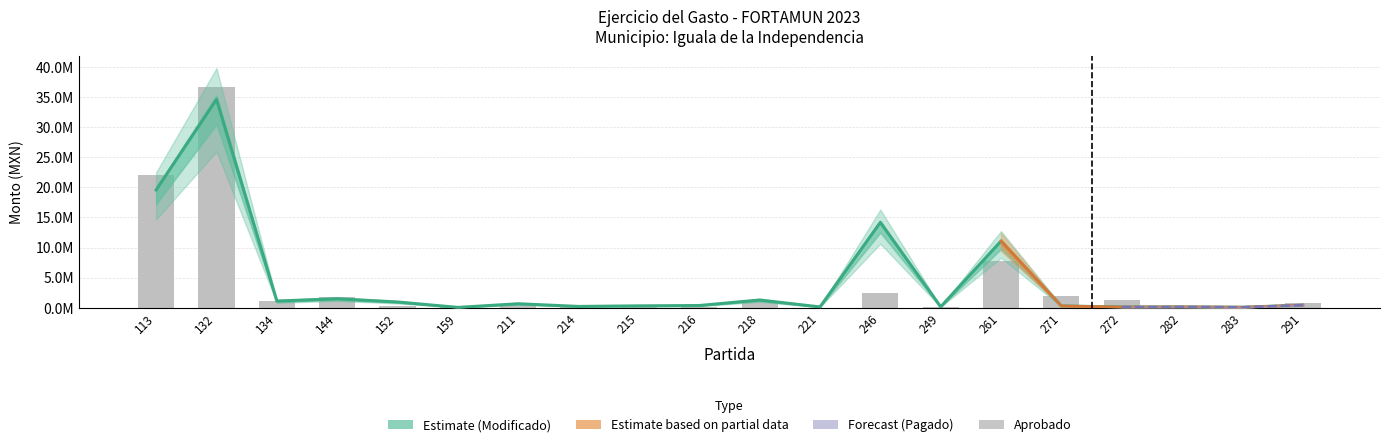

Is it true that Aprobado equals 1305769.6 at 272?

True